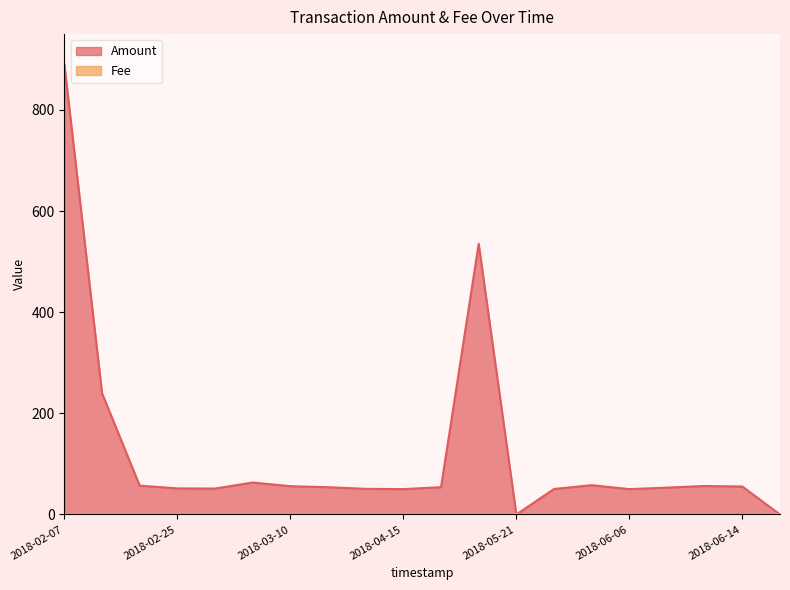

Which label corresponds to the smallest value in the chart?

2018-05-21